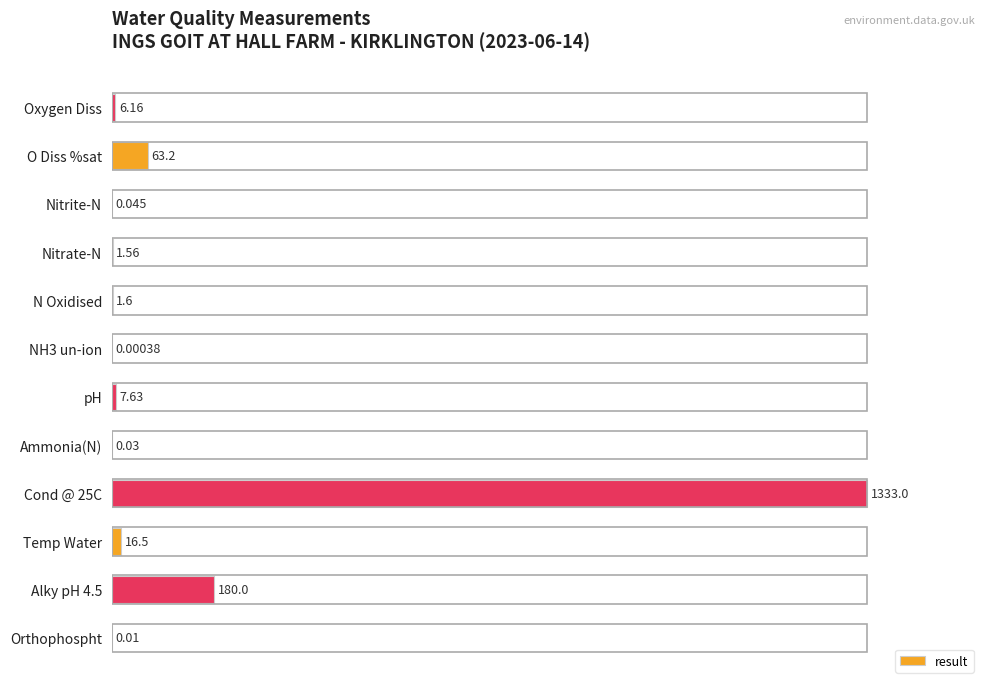

Are the bars horizontal?

Yes